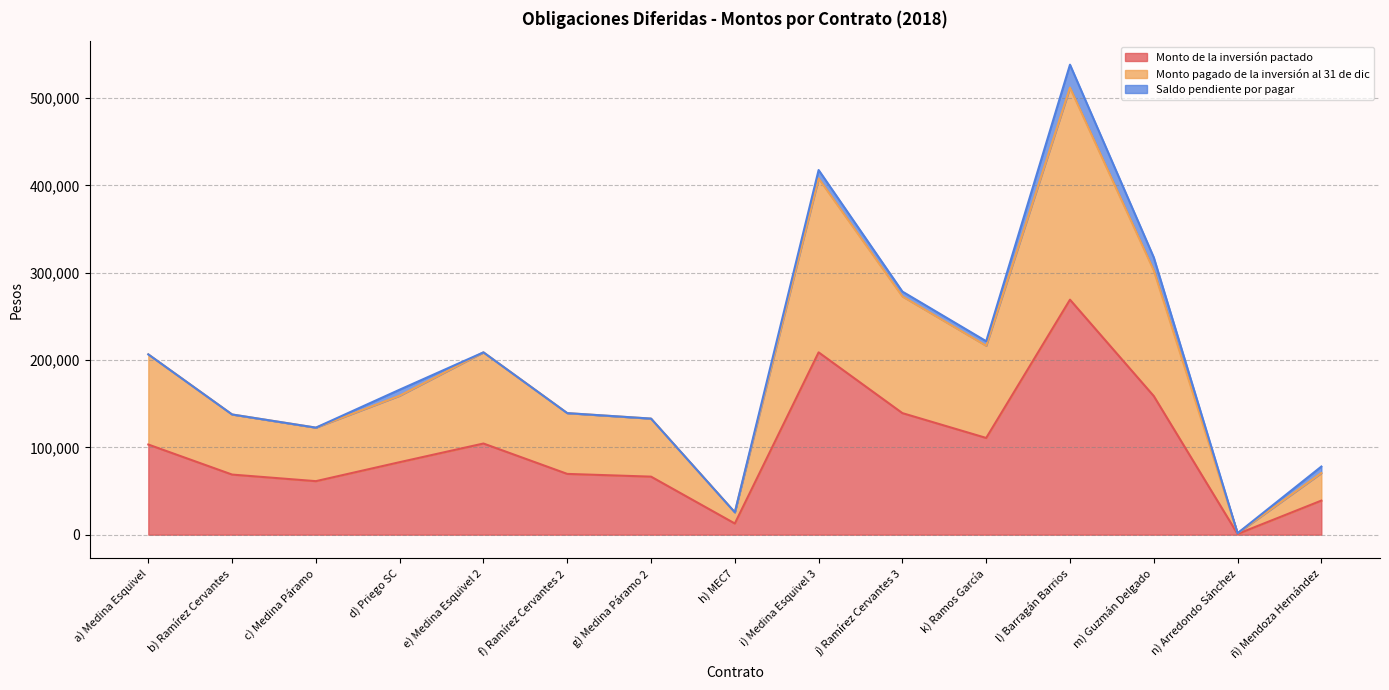

At which category is the sum across all series the highest?

l) Barragán Barrios